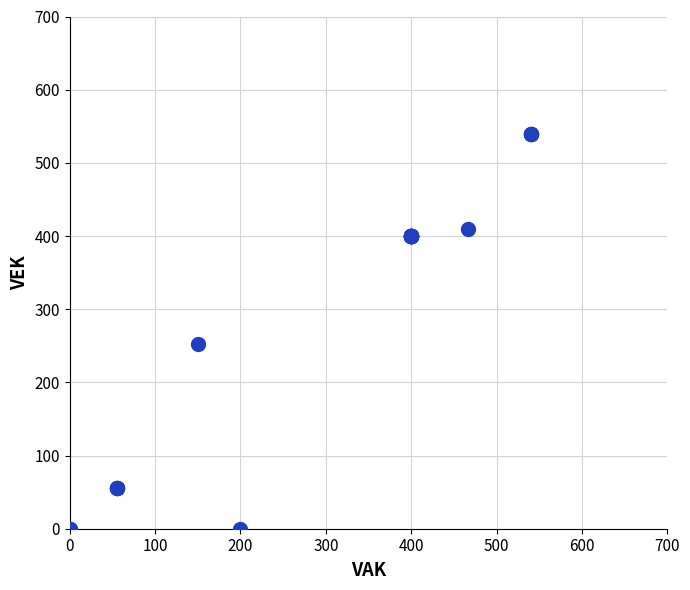

What Y value in the scatter plot is closest to 270?

253